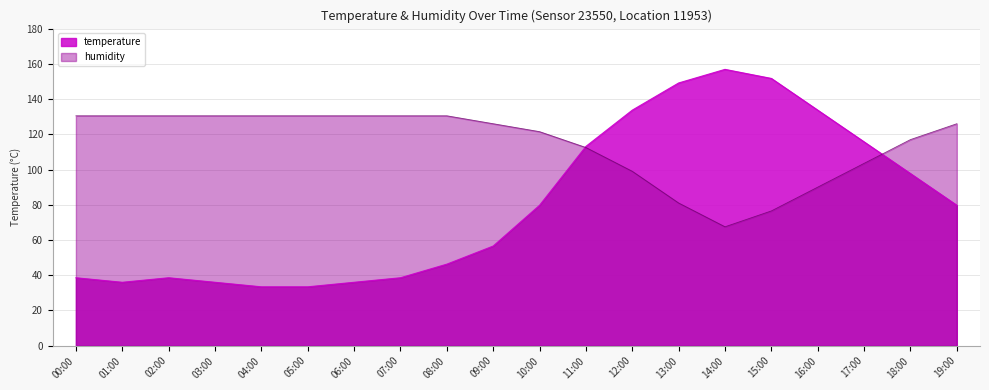

How many data points in temperature are less than 12?

10